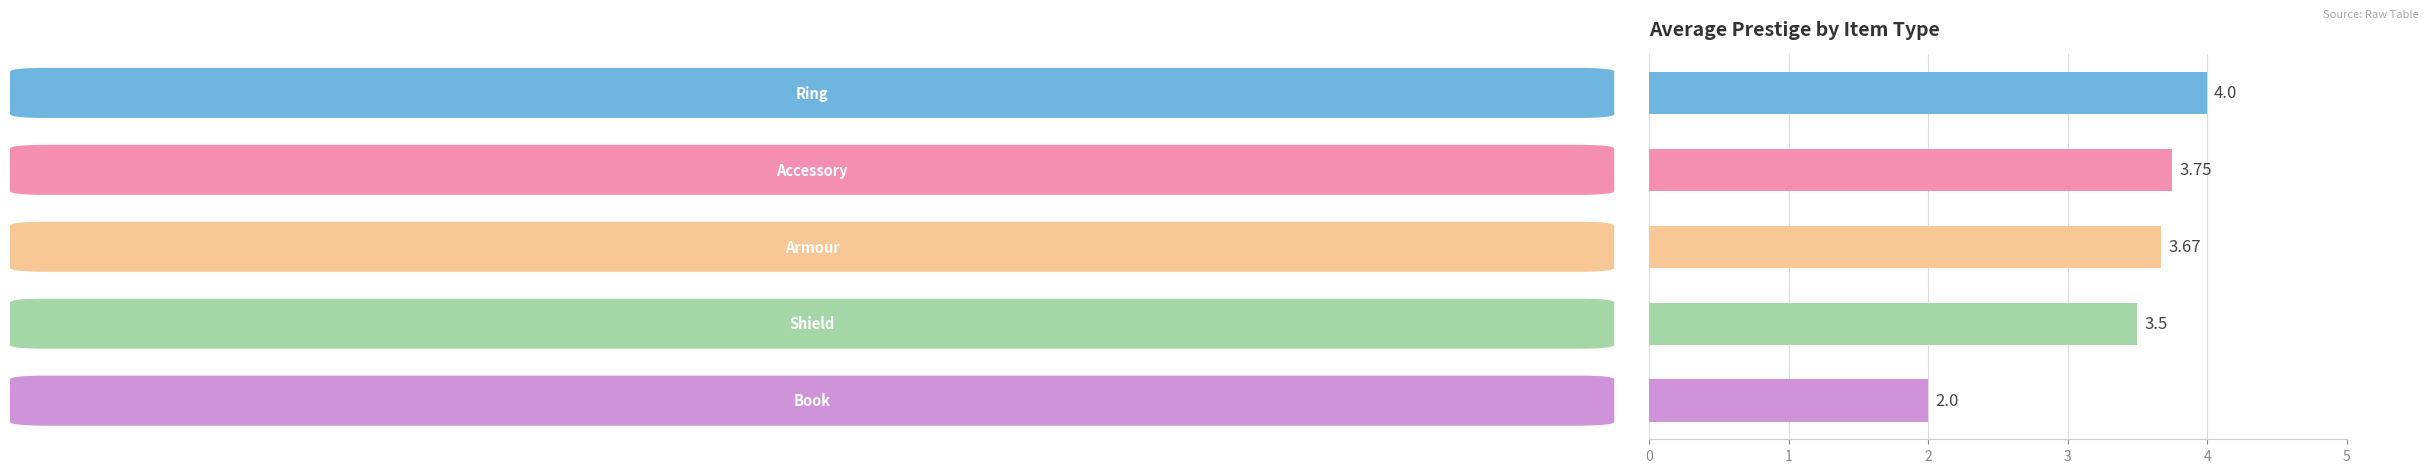

How many bars are there in total?

5